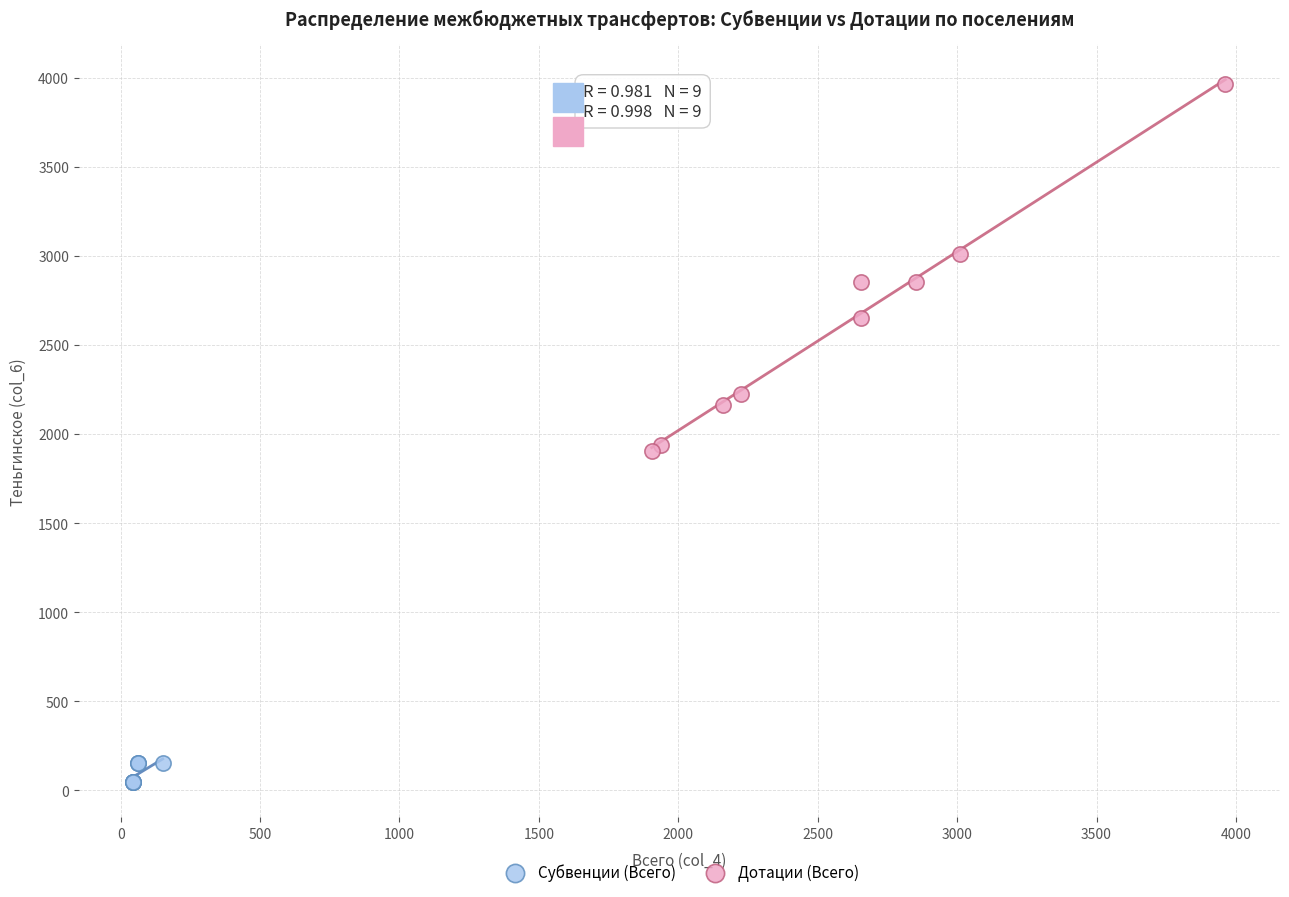

Which series contains the lowest Y value?

Субвенции (Всего)